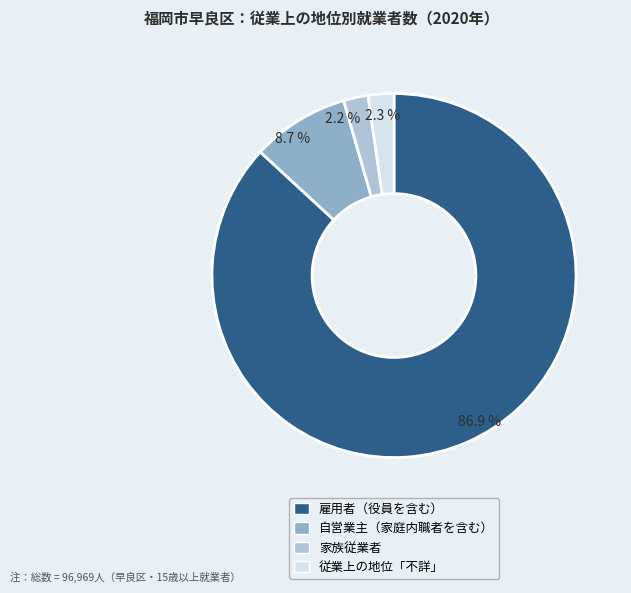

Is there any slice that represents more than half of the pie?

Yes